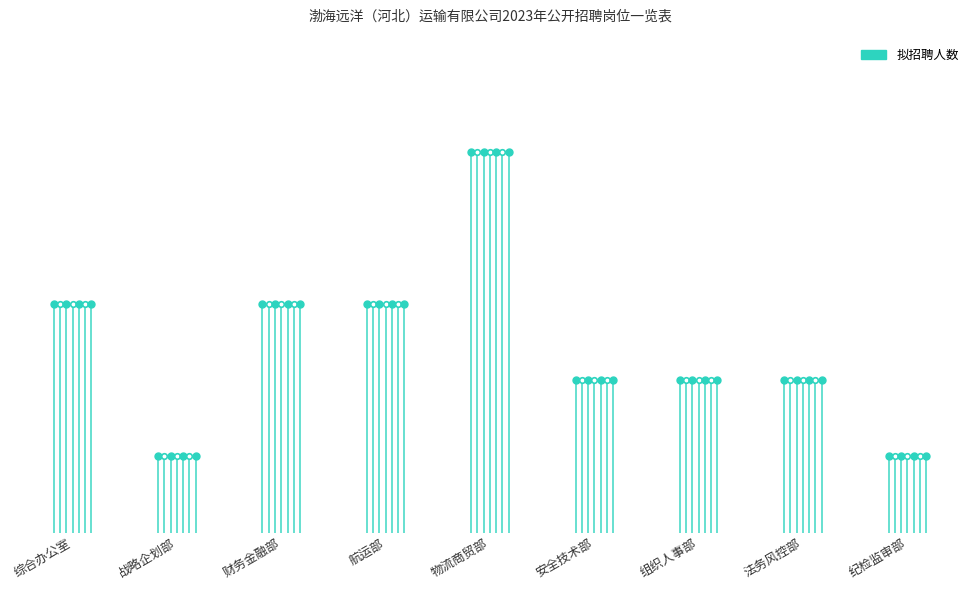

At which label does the data first exceed 2?

综合办公室